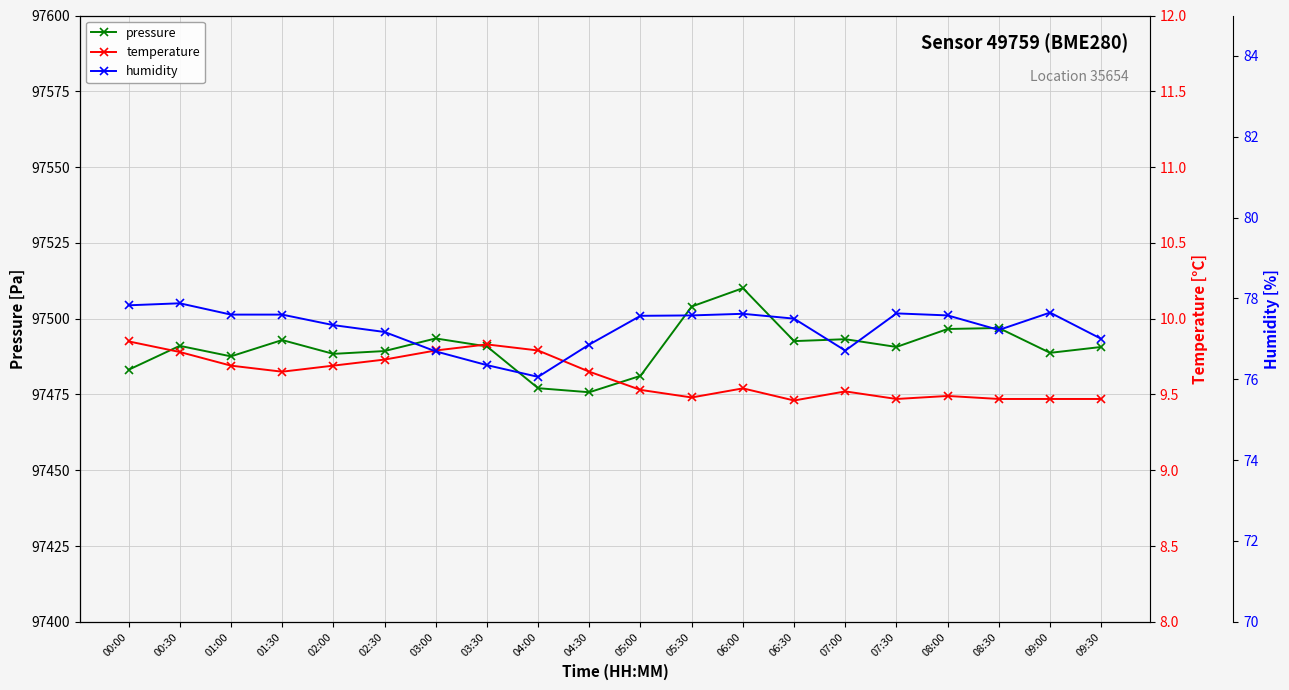

Is this an area chart (filled region under the line)?

No